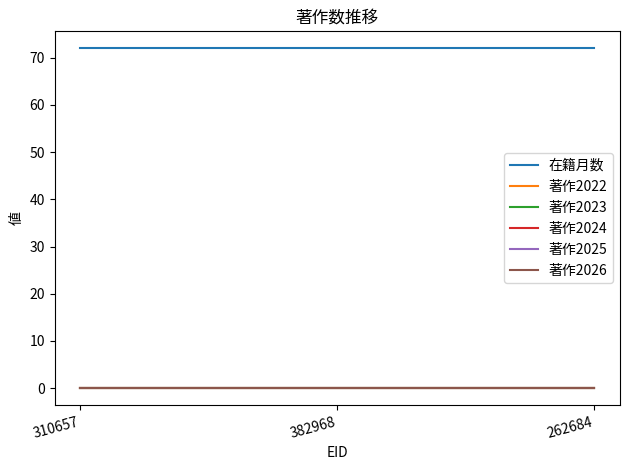

Where is 在籍月数 nearest to the value 72?

310657